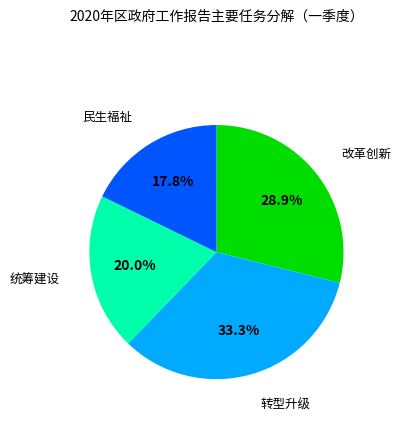

Count the number of slices in the pie.

4